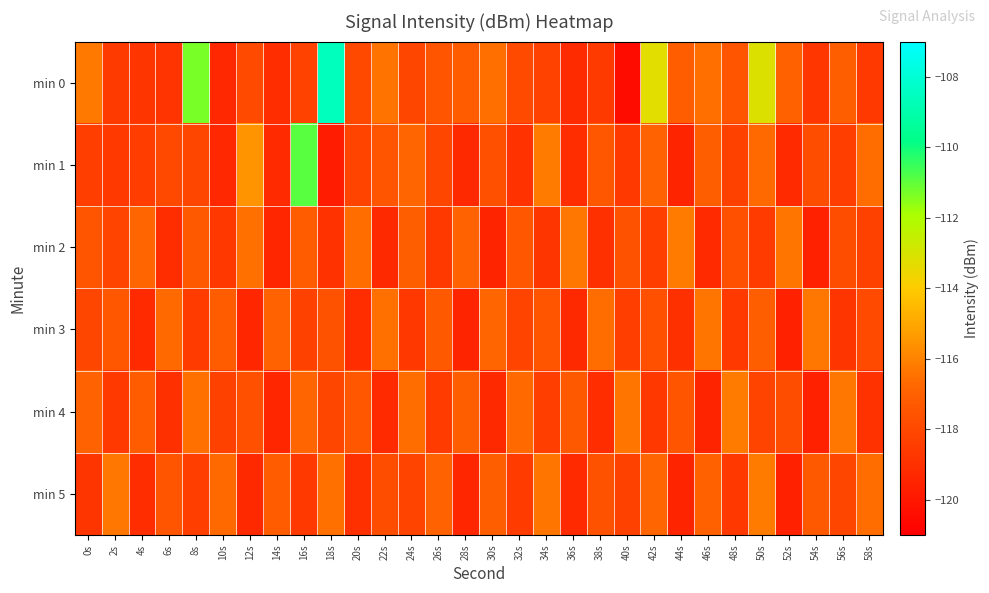

What is the smallest value displayed?

-120.5